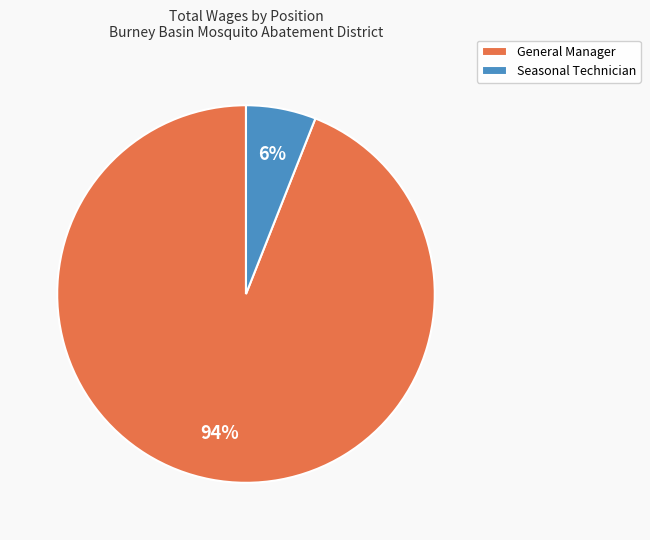

To the nearest percent, what is the difference between the Seasonal Technician and General Manager slice percentages?

88%